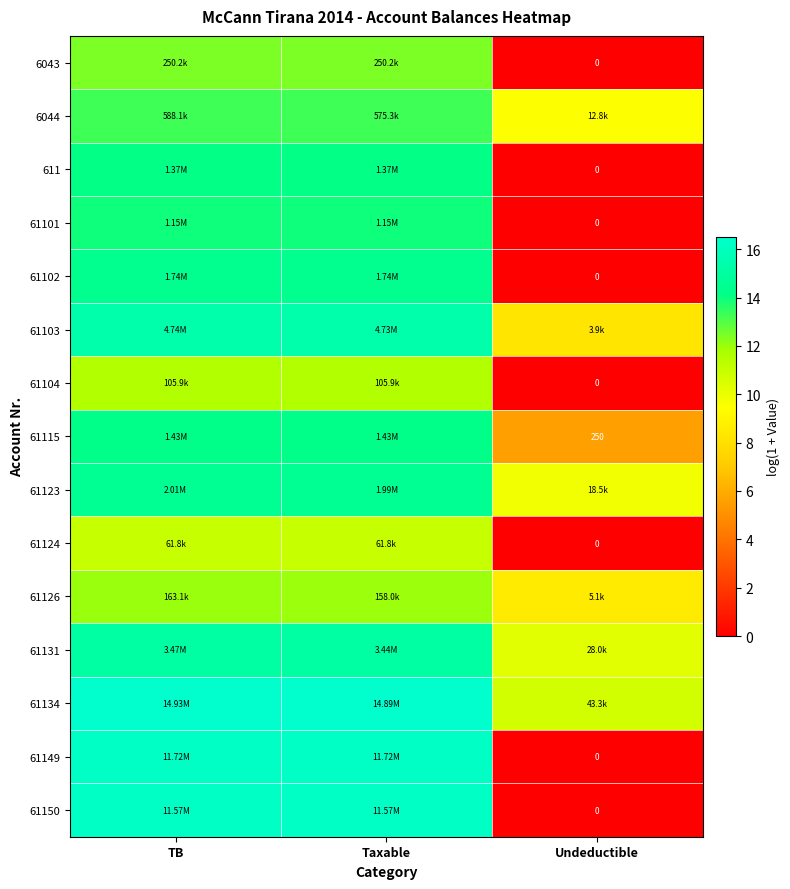

Is it true that 61134 equals 10.7 at Undeductible?

True